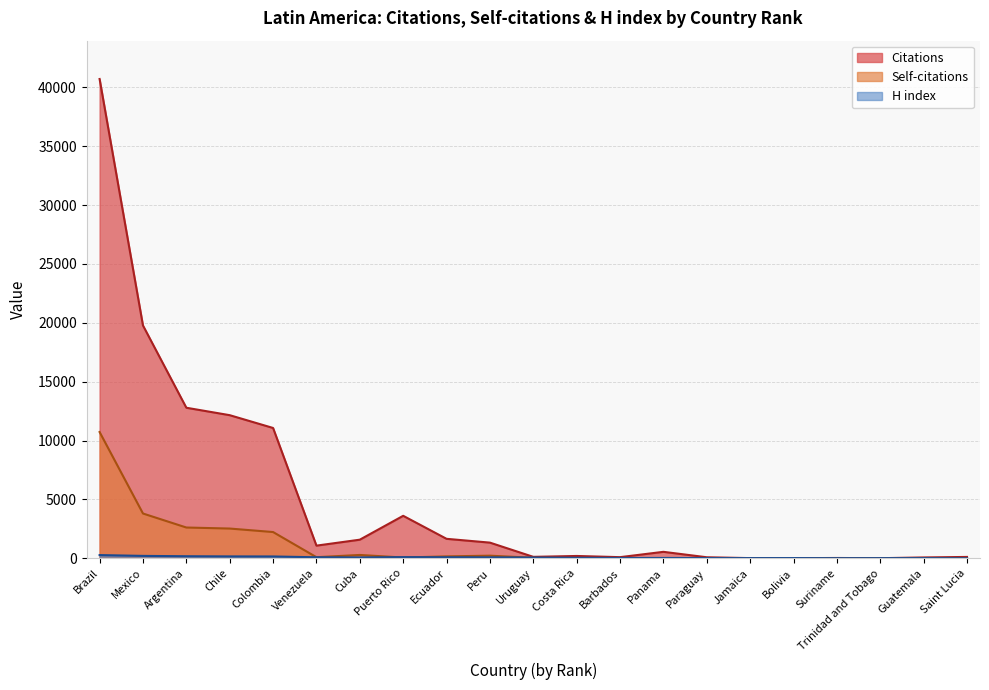

Reading left to right, what are all the values shown in this chart?

Citations: 40717	19777	12787	12155	11068	1071	1577	3605	1650	1327	118	193	92	545	83	11	7	22	4	68	111
Self-citations: 10724	3801	2611	2523	2226	89	280	60	158	218	37	12	12	13	0	0	0	1	2	0	0
H index: 269	200	171	156	151	82	69	94	84	76	58	38	25	25	17	14	17	7	11	13	3